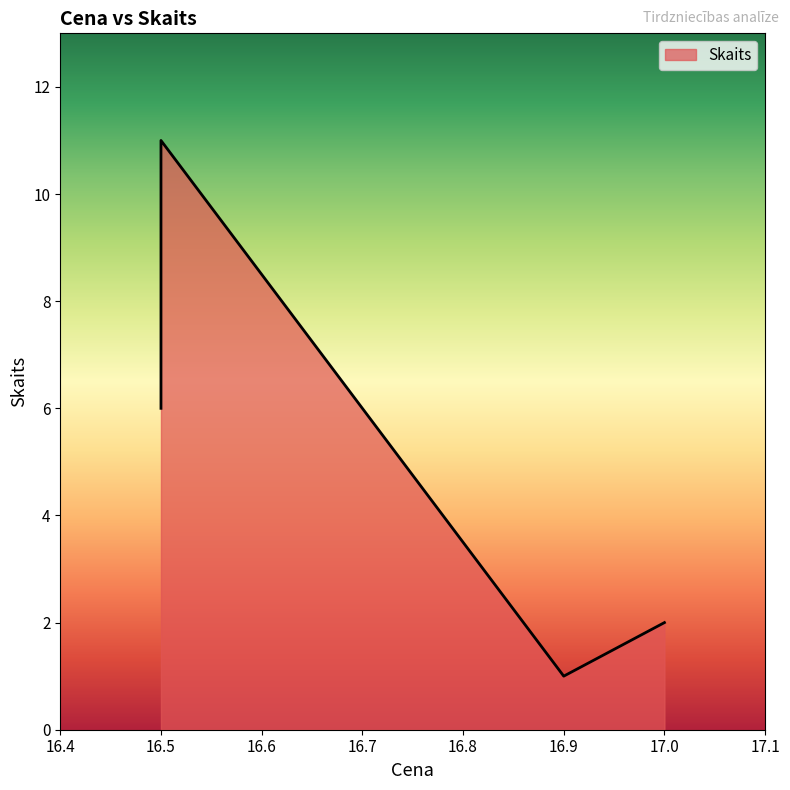

What is the change in value from 16.9 to 17.0?

+1